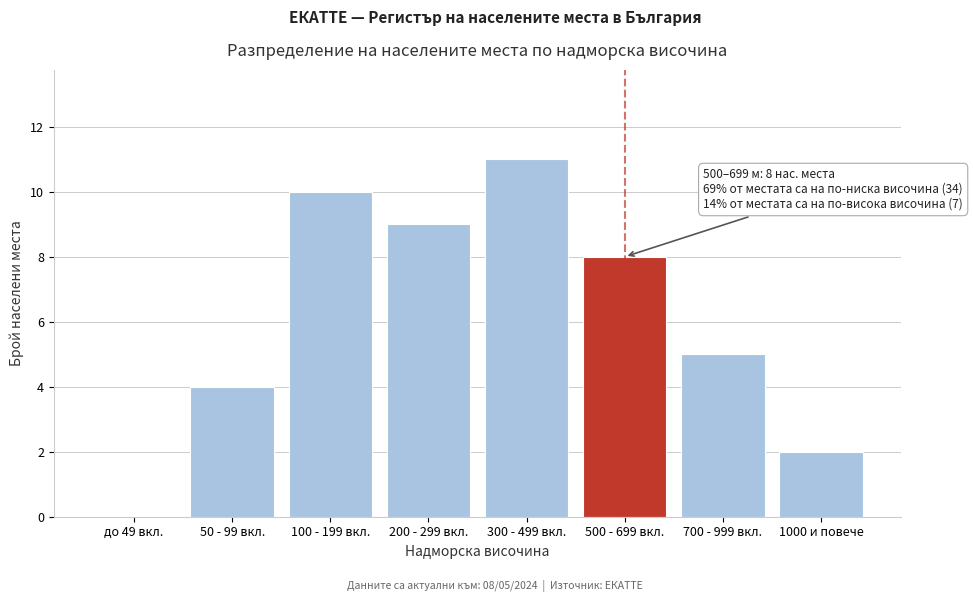

Reading left to right, extract all data points from this chart.

до 49 вкл.=0	50 - 99 вкл.=4	100 - 199 вкл.=10	200 - 299 вкл.=9	300 - 499 вкл.=11	500 - 699 вкл.=8	700 - 999 вкл.=5	1000 и повече=2